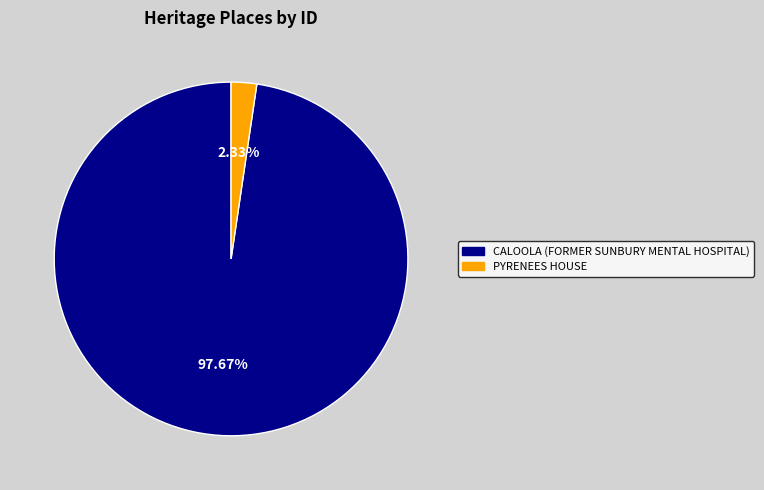

What percentage is the CALOOLA (FORMER SUNBURY MENTAL HOSPITAL) slice, to the nearest percent?

98%